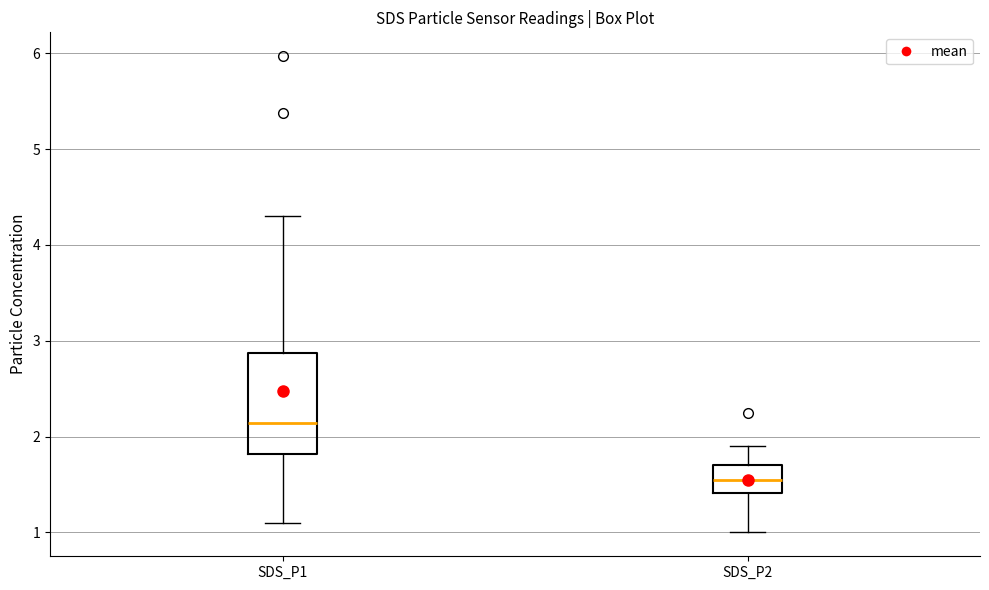

Which box has the highest median line?

SDS_P1